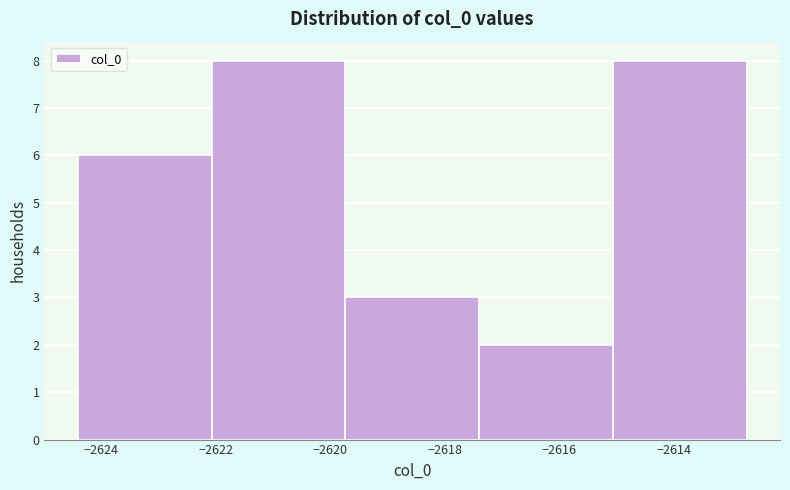

Reading left to right, list every bar in this chart as the range it spans on the x-axis followed by its height. Neither the bar edges nor the heights are printed on the chart, so give them approximately, as read against the axes.

-2624.4 to -2622.0: 6
-2622.0 to -2619.8: 8
-2619.8 to -2617.4: 3
-2617.4 to -2615.0: 2
-2615.0 to -2612.8: 8